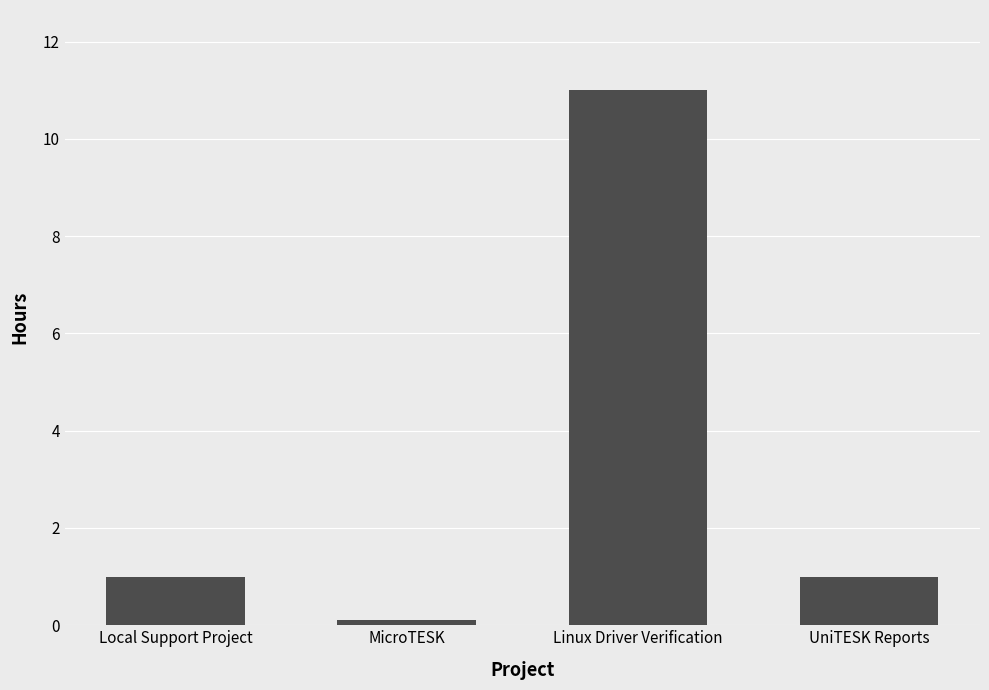

Is it true that the value at Linux Driver Verification is 11.0?

True